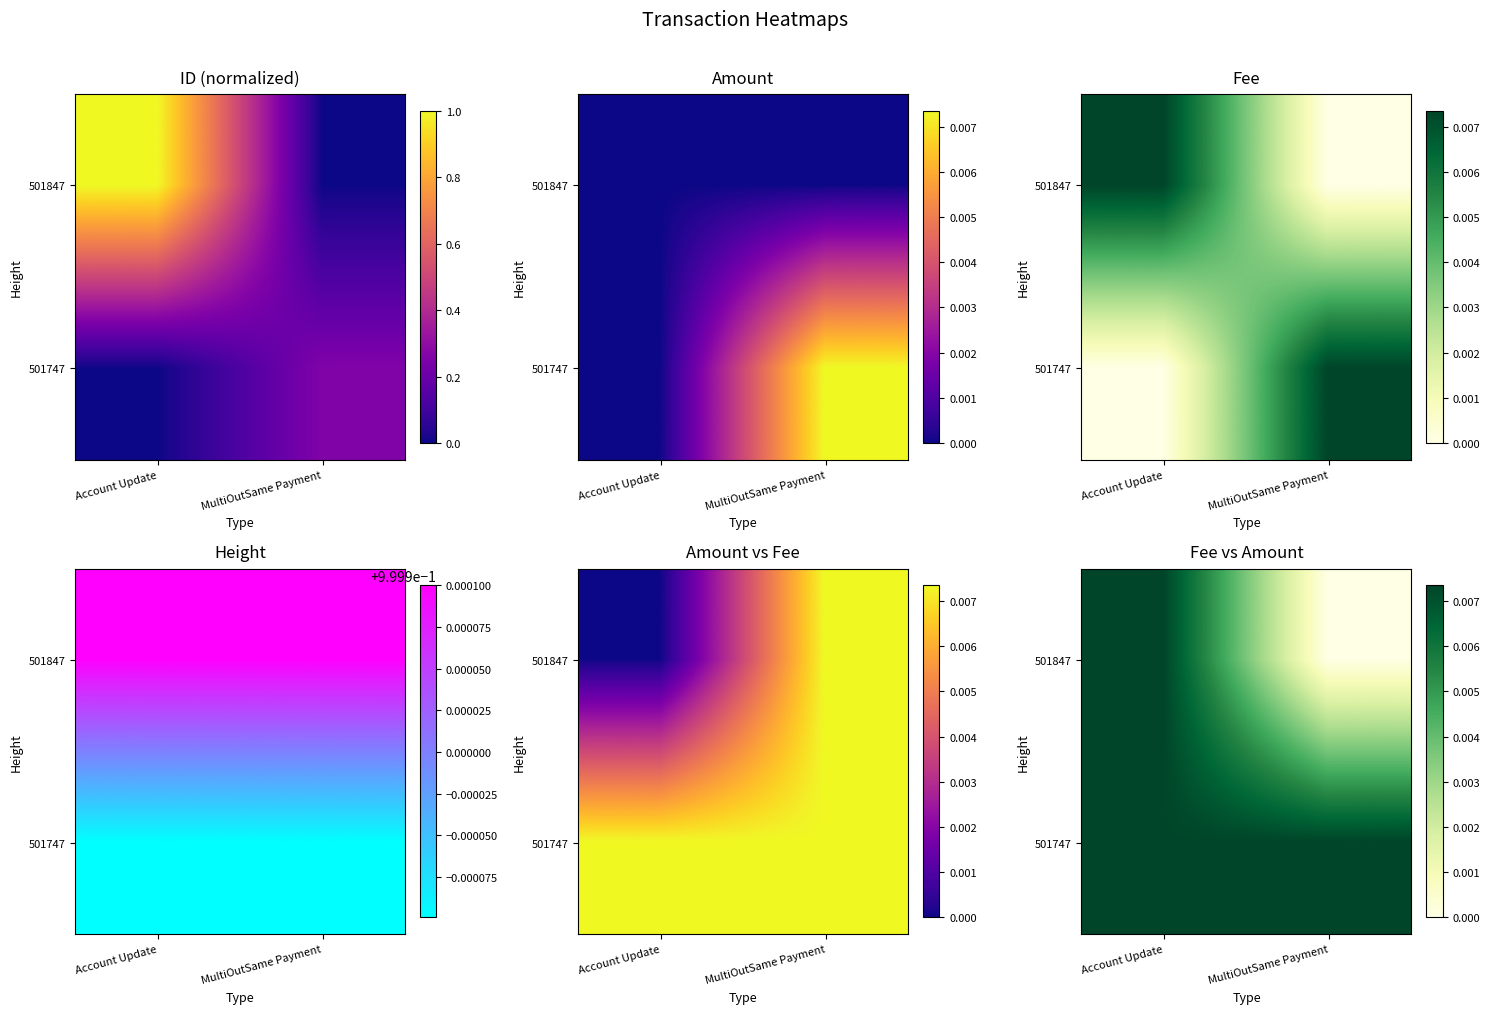

At how many categories does at least one series exceed 0?

2